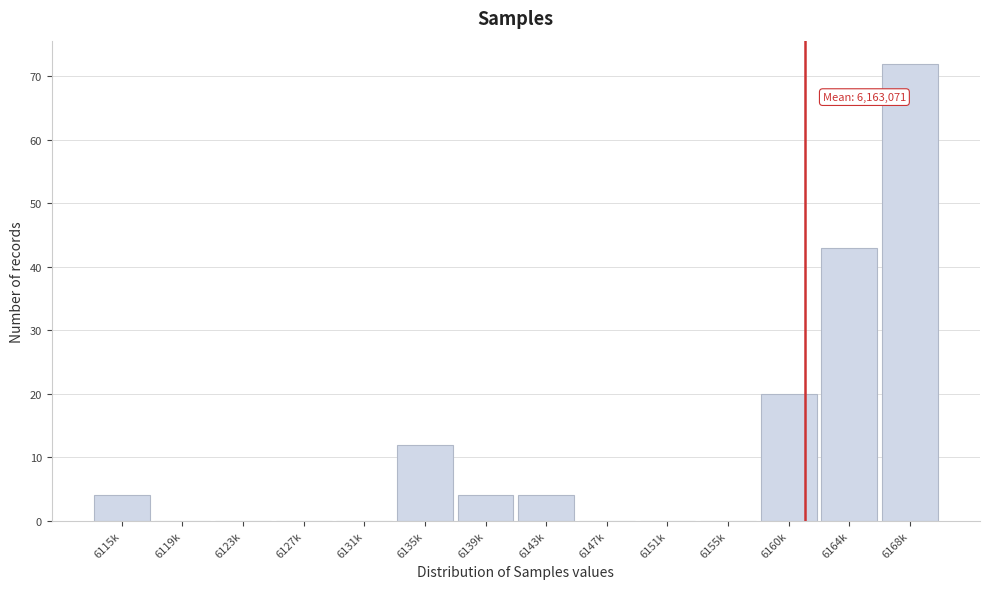

Reading right to left, extract all data points from this chart.

6168k=72	6164k=43	6160k=20	6155k=0	6151k=0	6147k=0	6143k=4	6139k=4	6135k=12	6131k=0	6127k=0	6123k=0	6119k=0	6115k=4